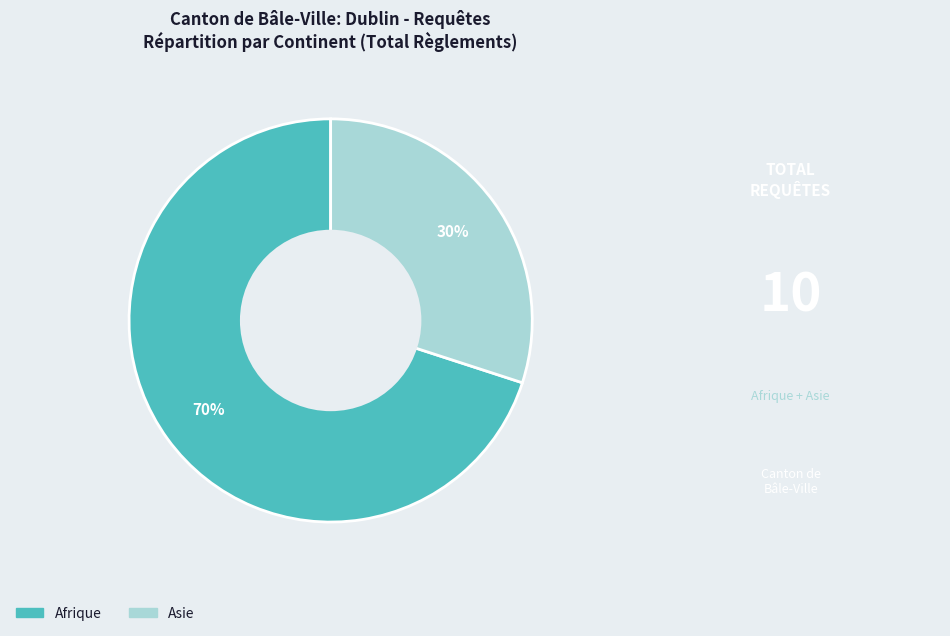

To the nearest percent, what is the average slice percentage?

50%